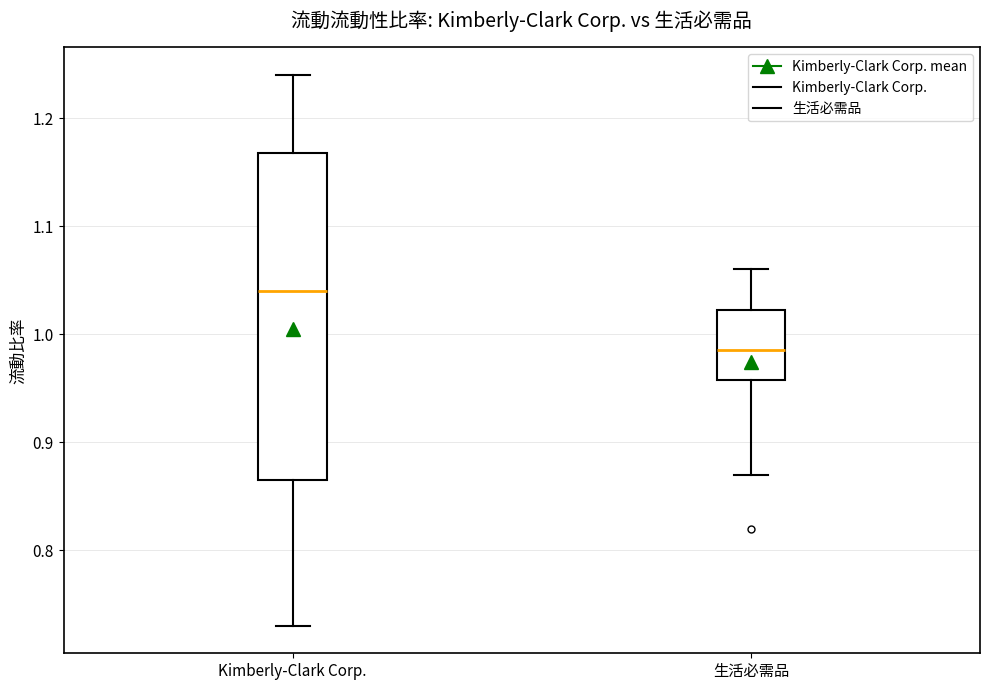

Where does the lower whisker of the box for Kimberly-Clark Corp. end on the y-axis? The values are not printed on the chart, so give them approximately, as read against the axis.

0.73